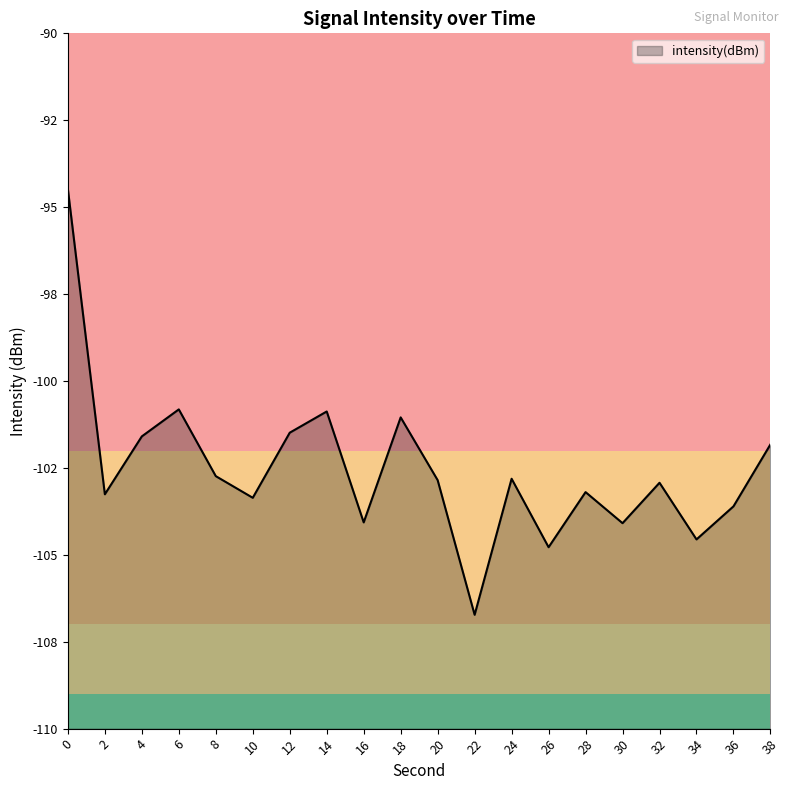

Where is the data nearest to the value -100?

6